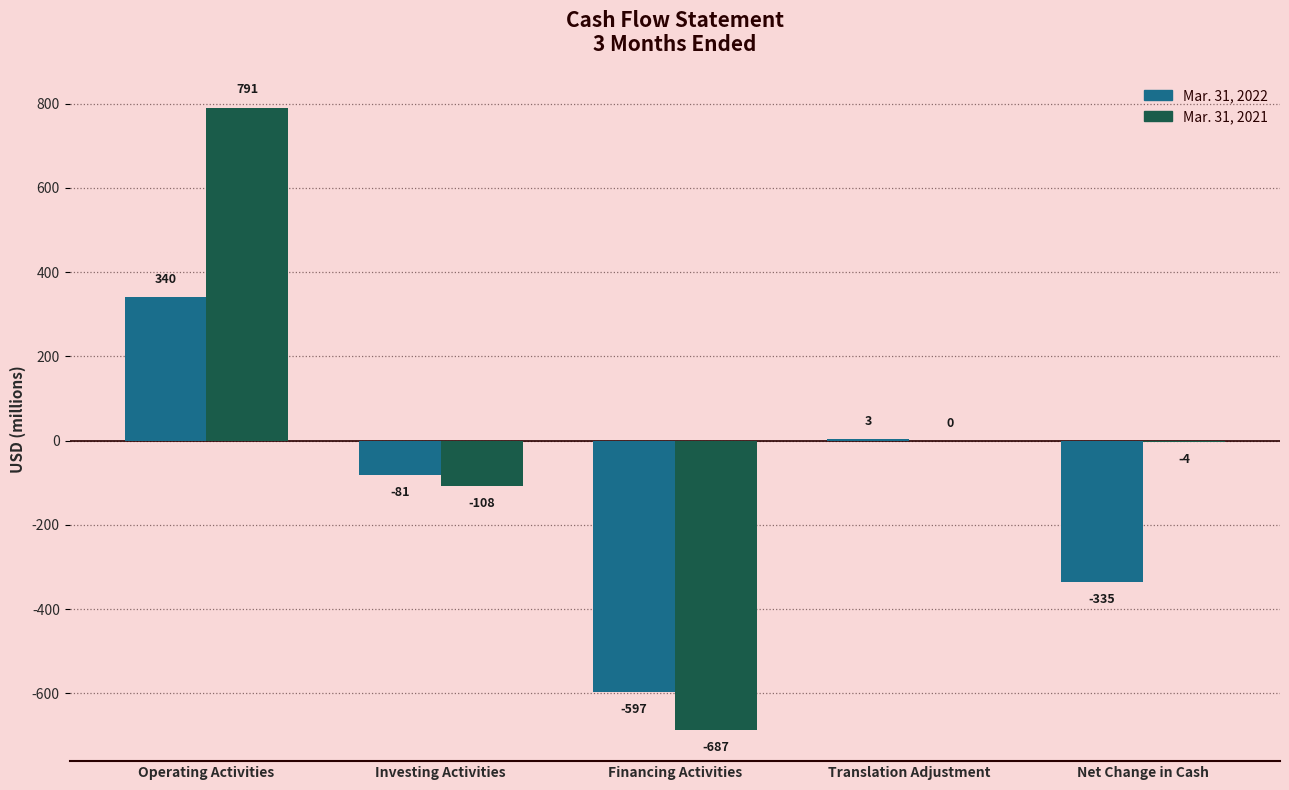

How many values in Mar. 31, 2022 are above zero?

2